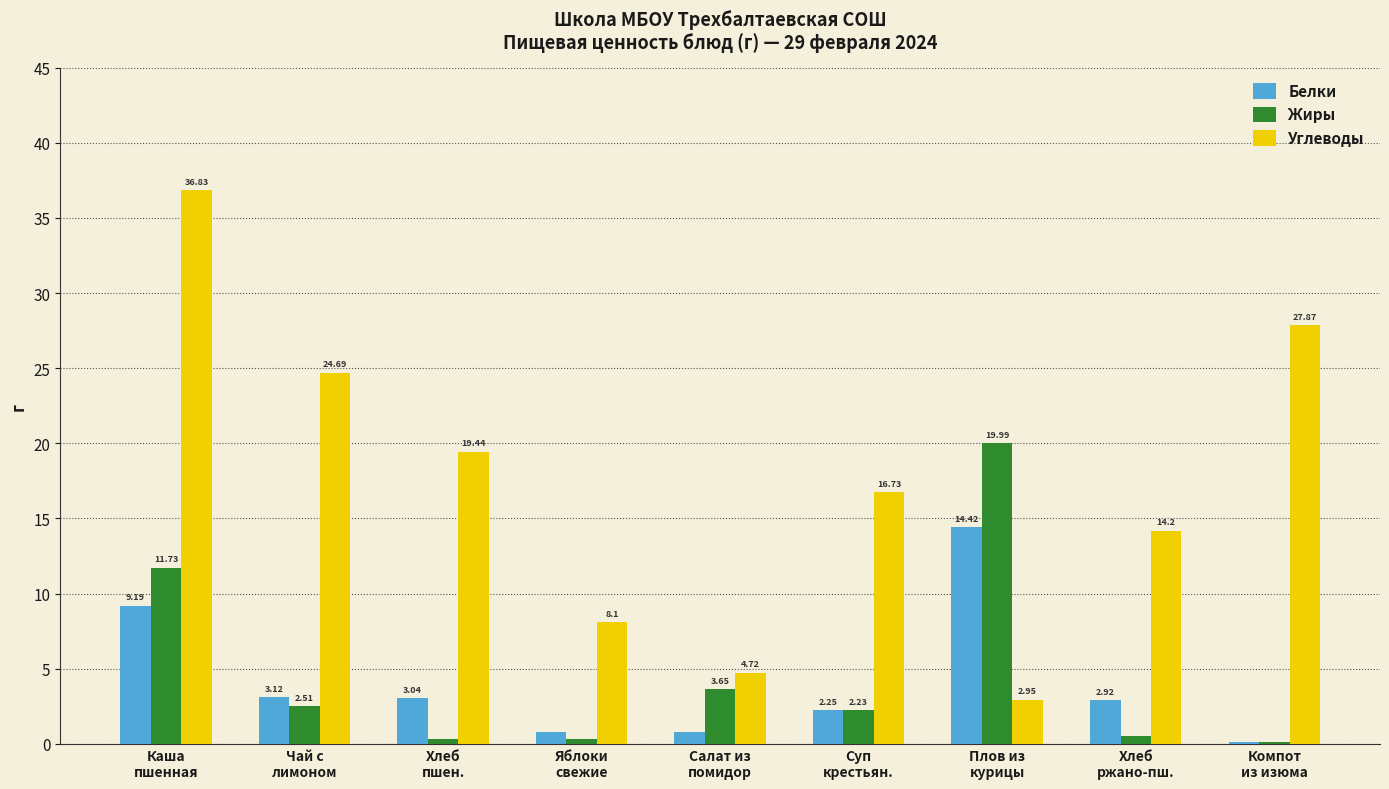

What is the total value across all series at Салат из
помидор?

9.2